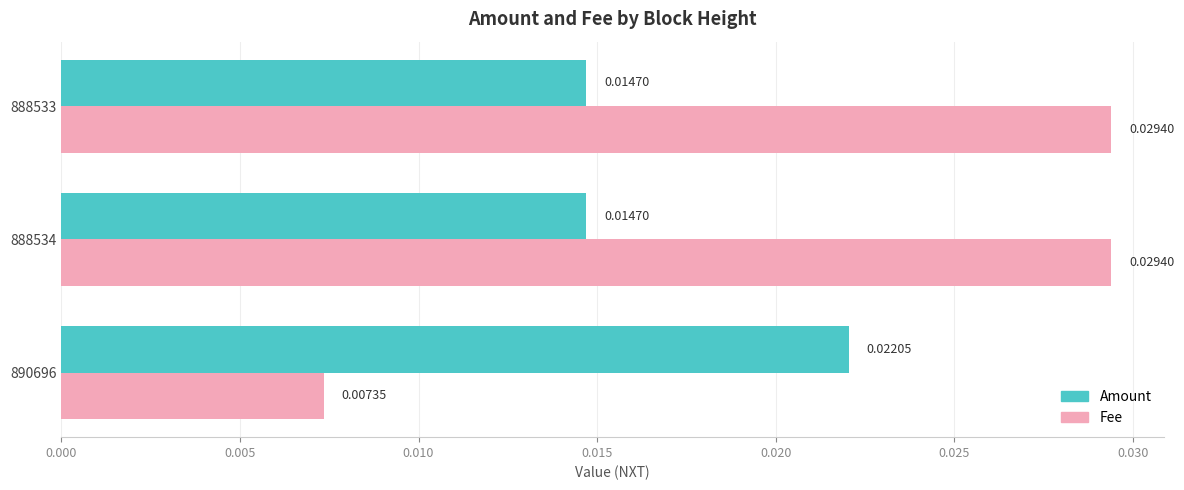

Which series has the largest total across all categories?

Fee